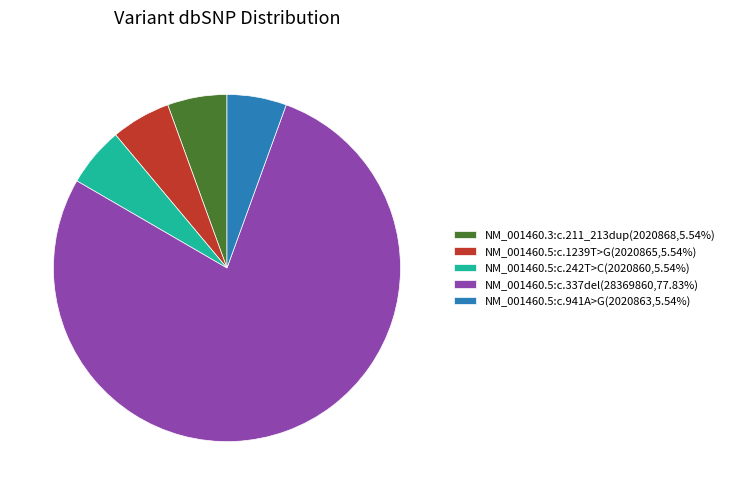

True or false: NM_001460.5:c.337del accounts for 85% of the total.

False